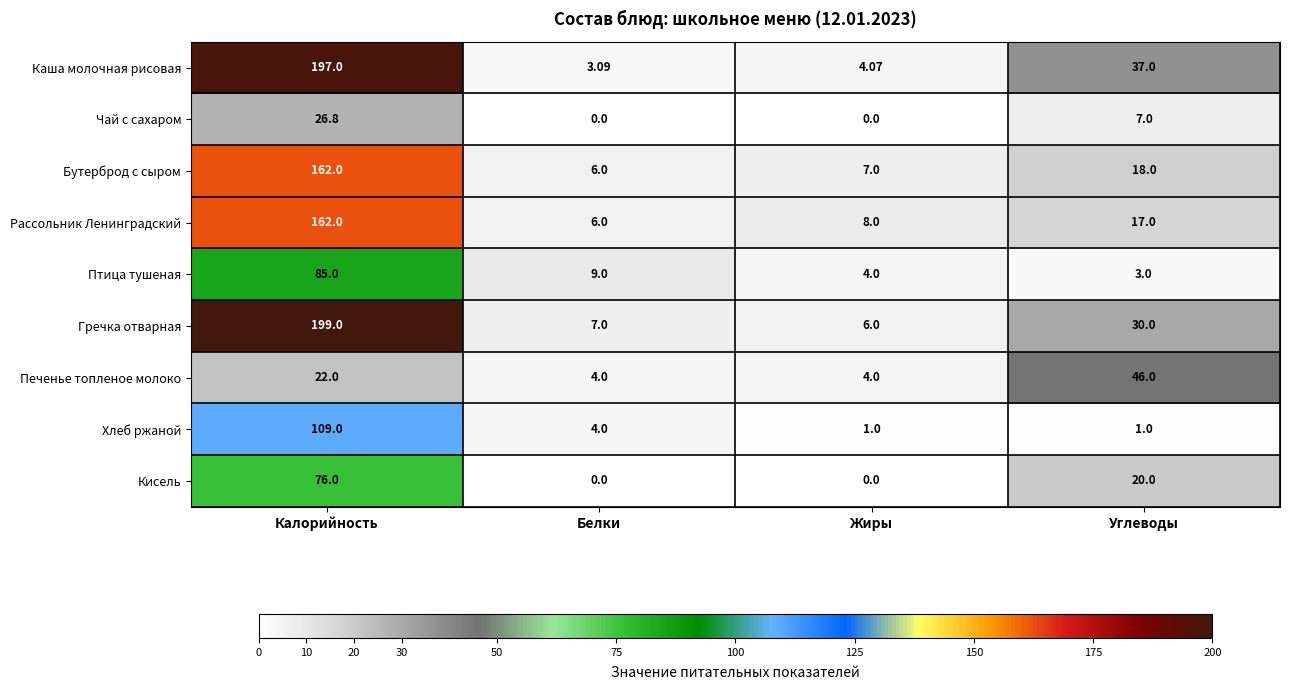

Which series has the largest total across all categories?

Гречка отварная